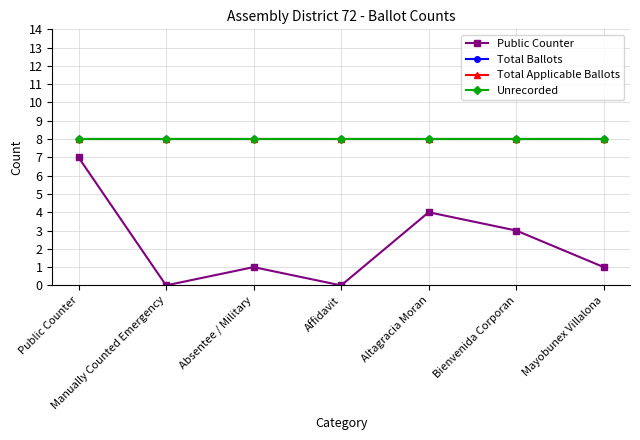

Between Bienvenida Corporan and Altagracia Moran, which is larger?

Altagracia Moran